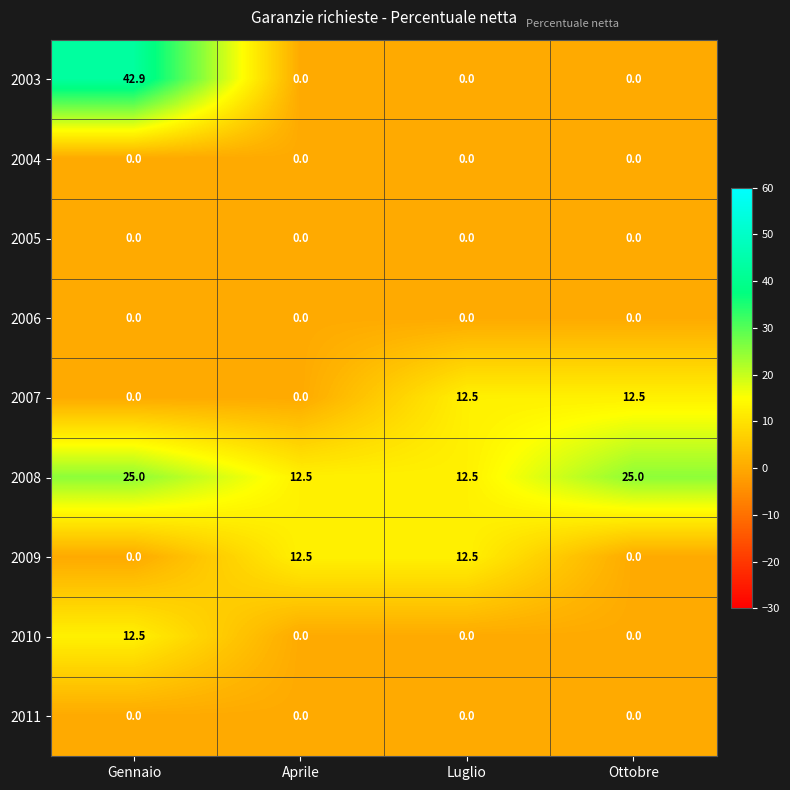

What is the total value across all series at Ottobre?

37.5